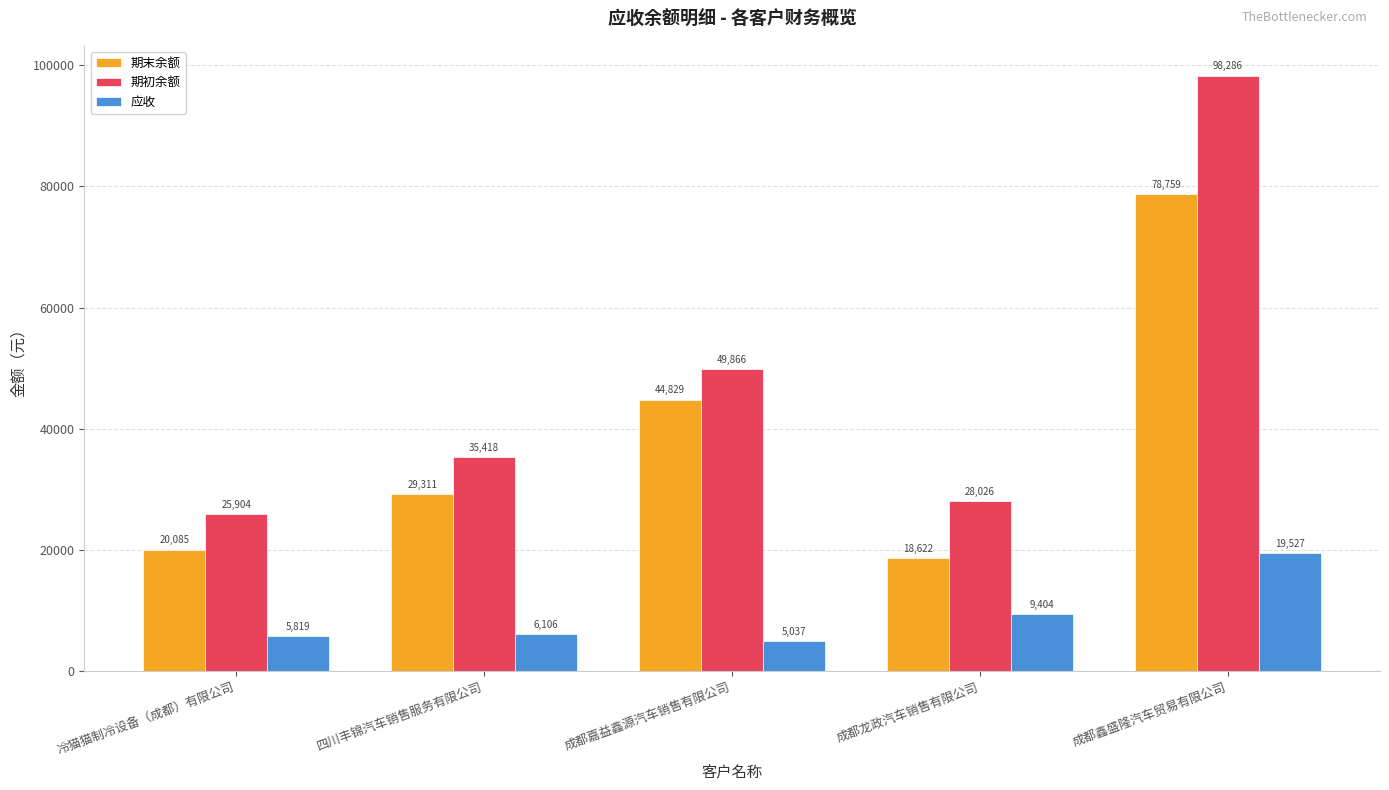

What are all the series names shown in the legend?

期末余额, 期初余额, 应收